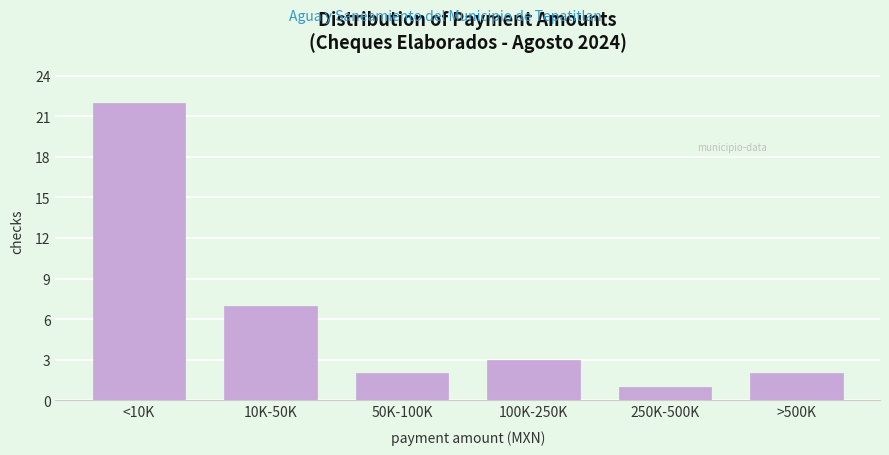

Reading right to left, extract all data points from this chart.

>500K=2	250K-500K=1	100K-250K=3	50K-100K=2	10K-50K=7	<10K=22